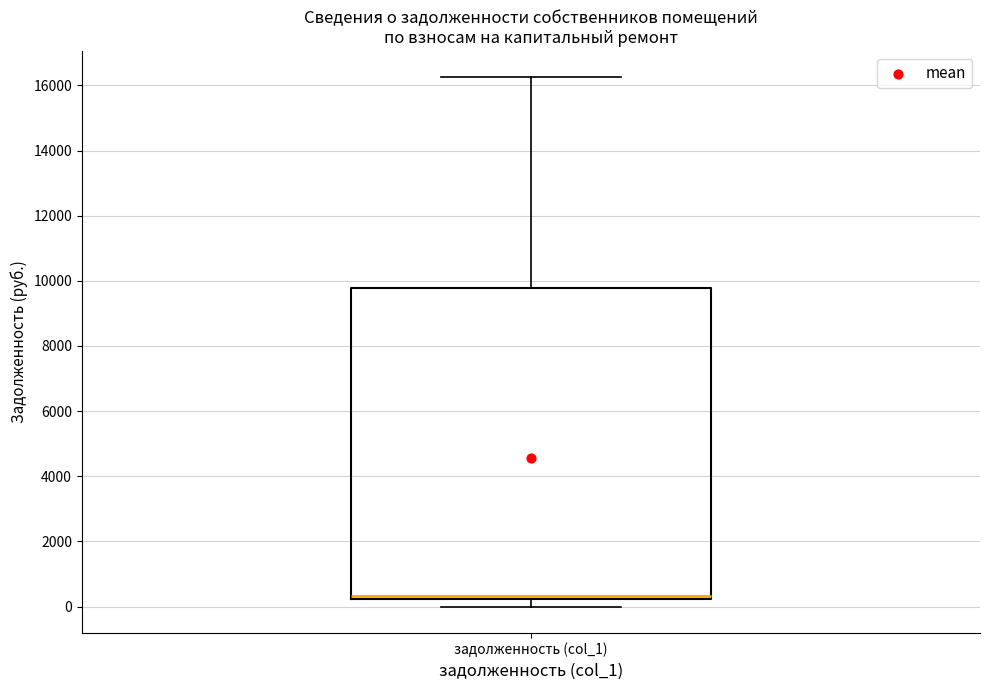

Where does the upper whisker of the box for задолженность (col_1) end on the y-axis? The values are not printed on the chart, so give them approximately, as read against the axis.

16200